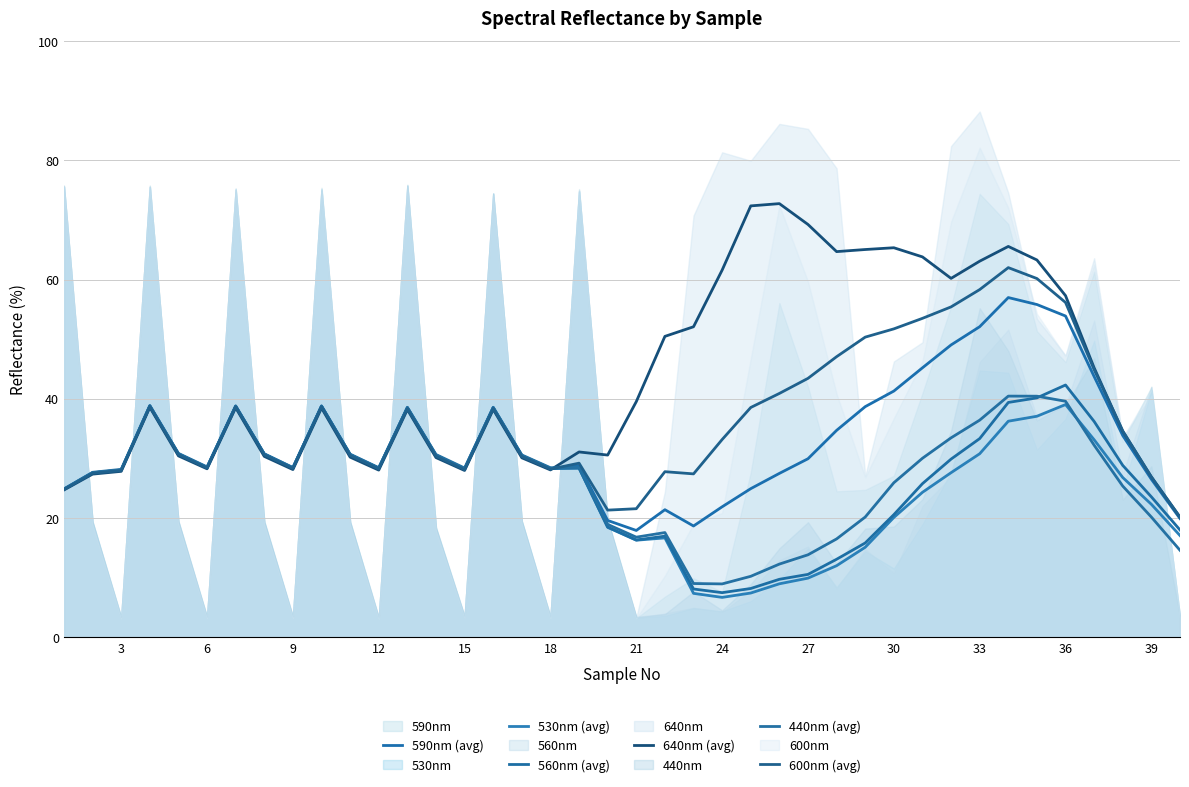

After their last crossing, which series has the higher values: 640nm (avg) or 440nm (avg)?

640nm (avg)